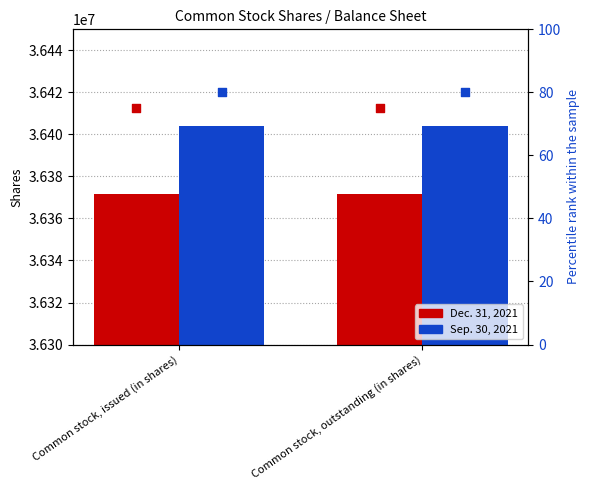

Which series has the largest total across all categories?

Sep. 30, 2021